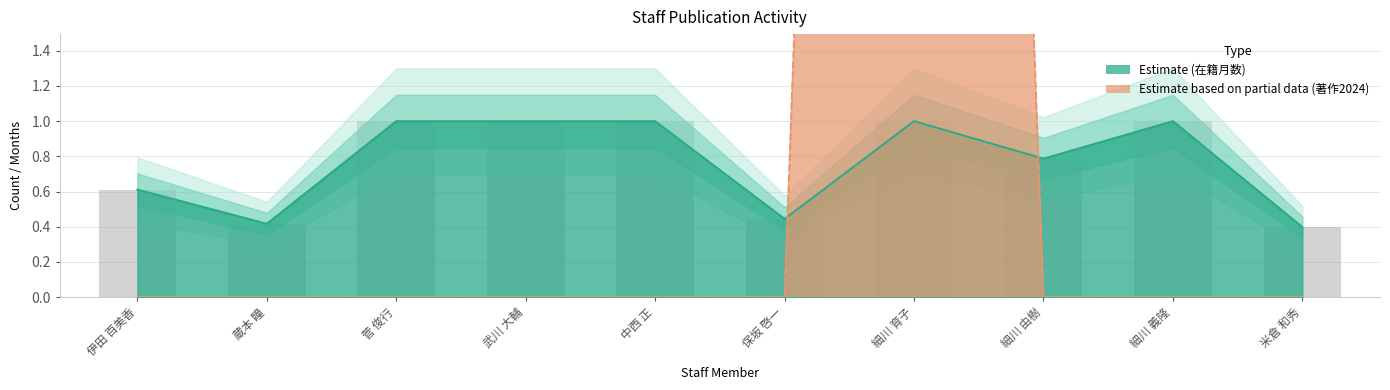

Reading left to right, transcribe all the data shown in this chart.

伊田 百美香=0.6	蔵本 瞳=0.4	菅 俊行=1.0	武川 大輔=1.0	中西 正=1.0	保坂 啓一=0.4	細川 育子=1.0	細川 由樹=0.8	細川 義隆=1.0	米倉 和秀=0.4